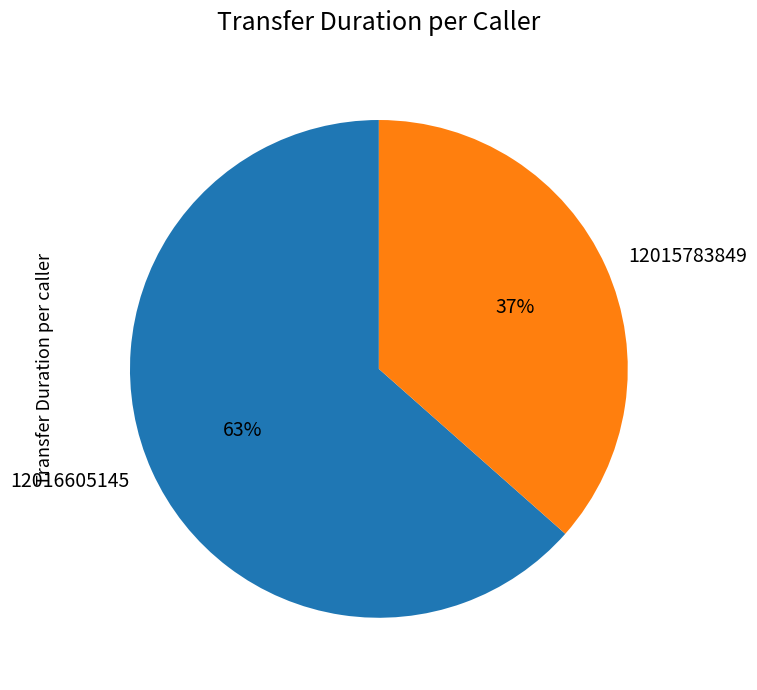

How many segments does this pie chart have?

2